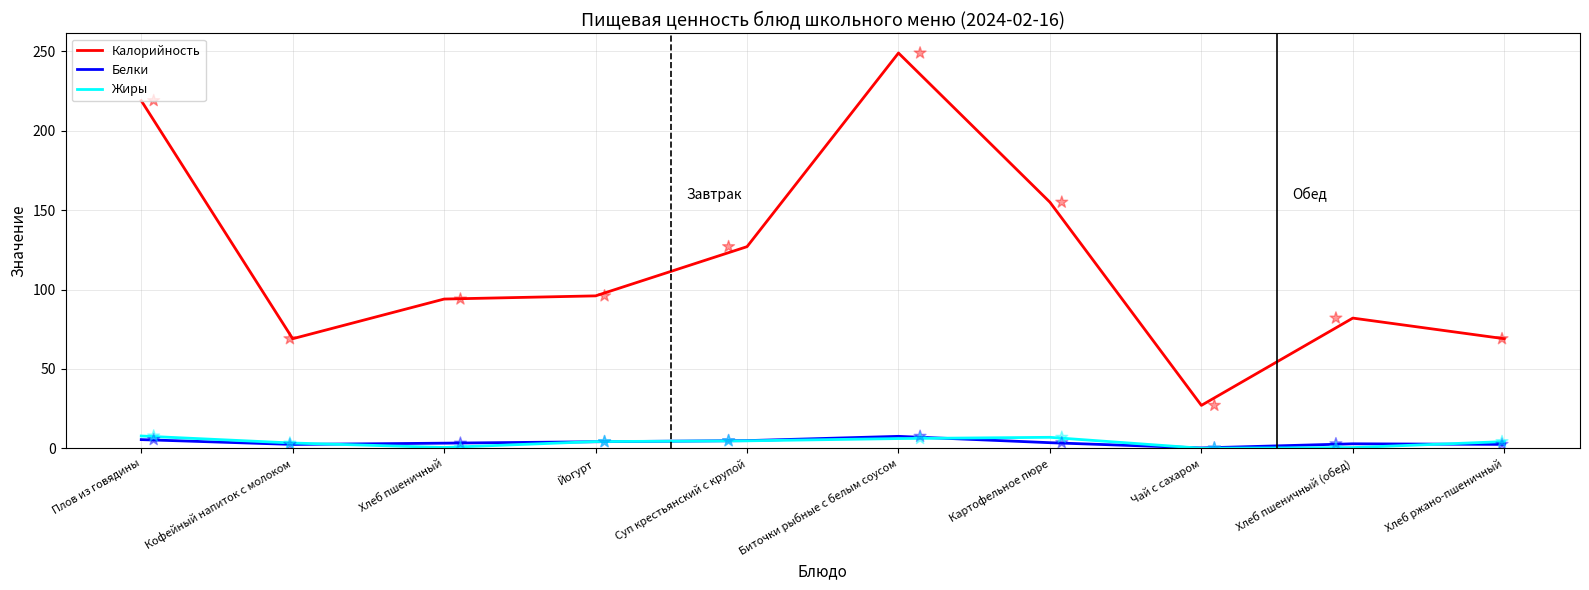

Which series reaches the maximum Y coordinate?

Калорийность